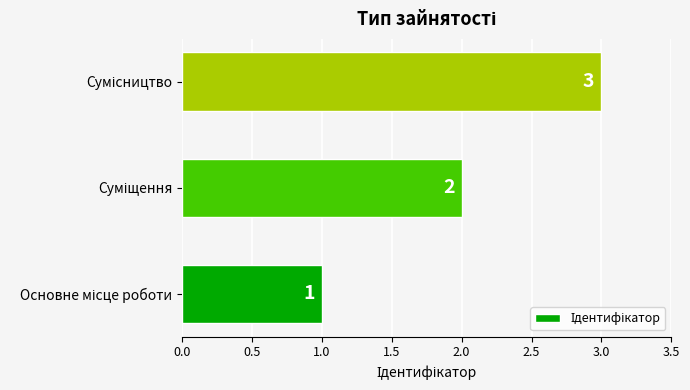

What is the greatest value displayed?

3